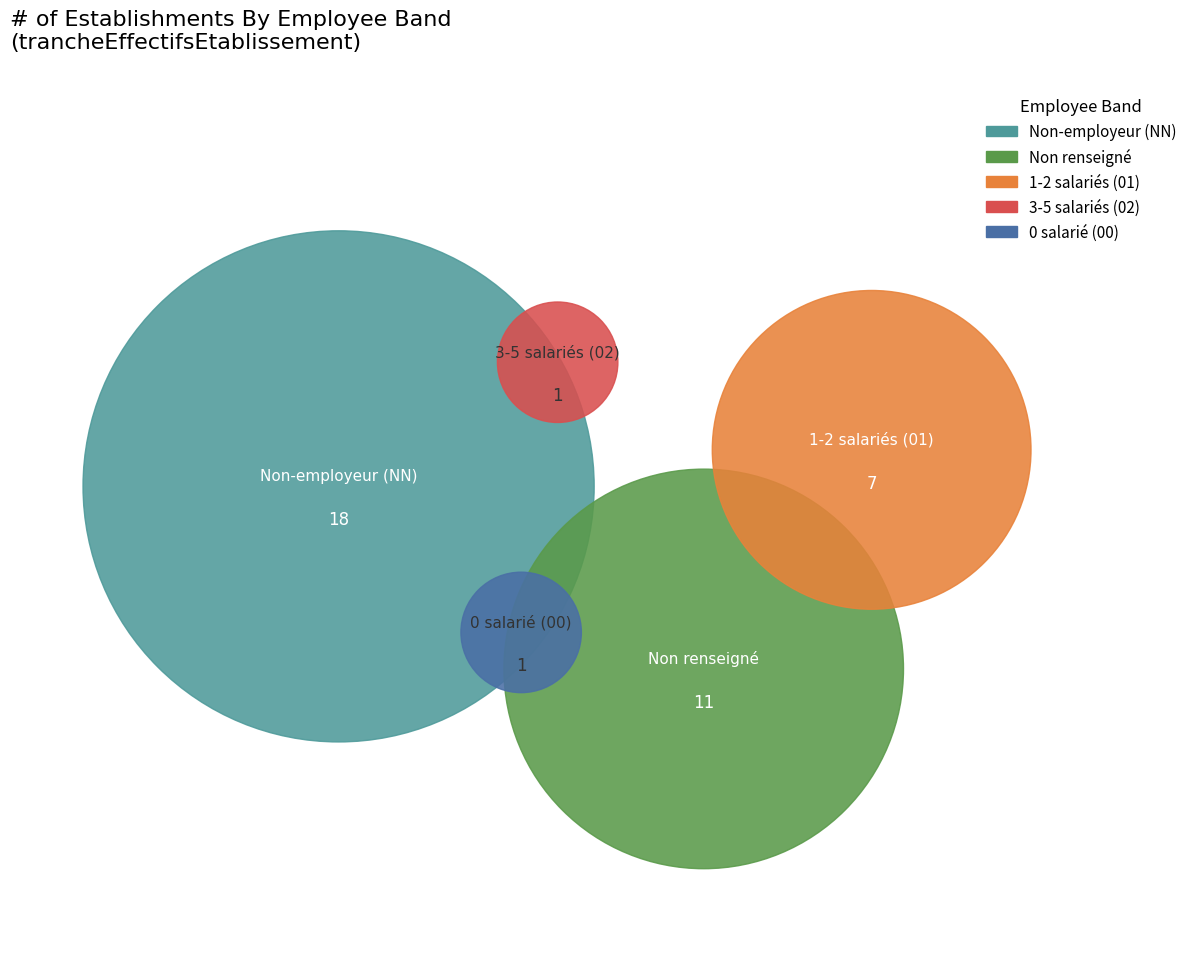

How many slices are in this pie chart?

5